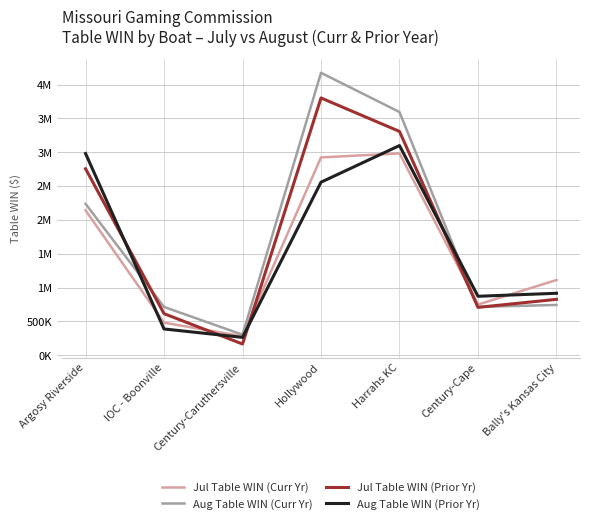

Between which two adjacent categories do Aug Table WIN (Prior Yr) and Aug Table WIN (Curr Yr) first intersect?

Argosy Riverside and IOC - Boonville